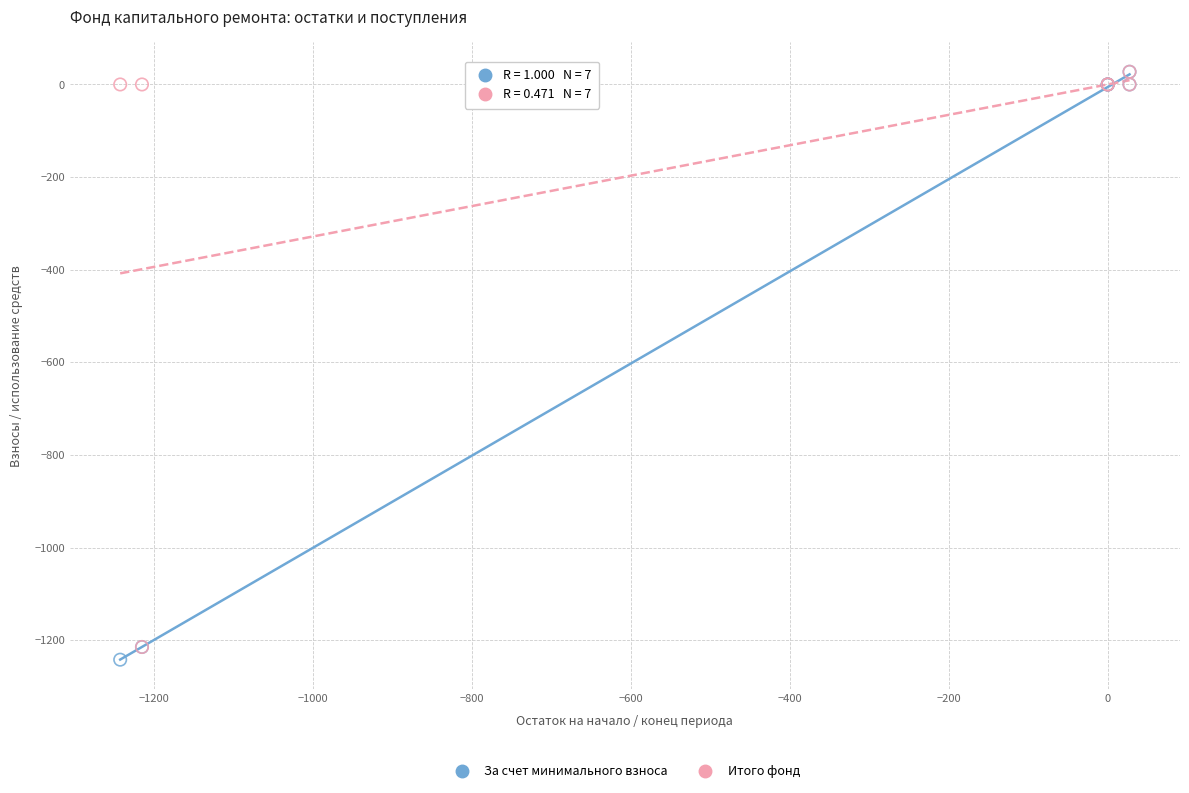

Which series has the widest spread of Y values?

За счет минимального взноса